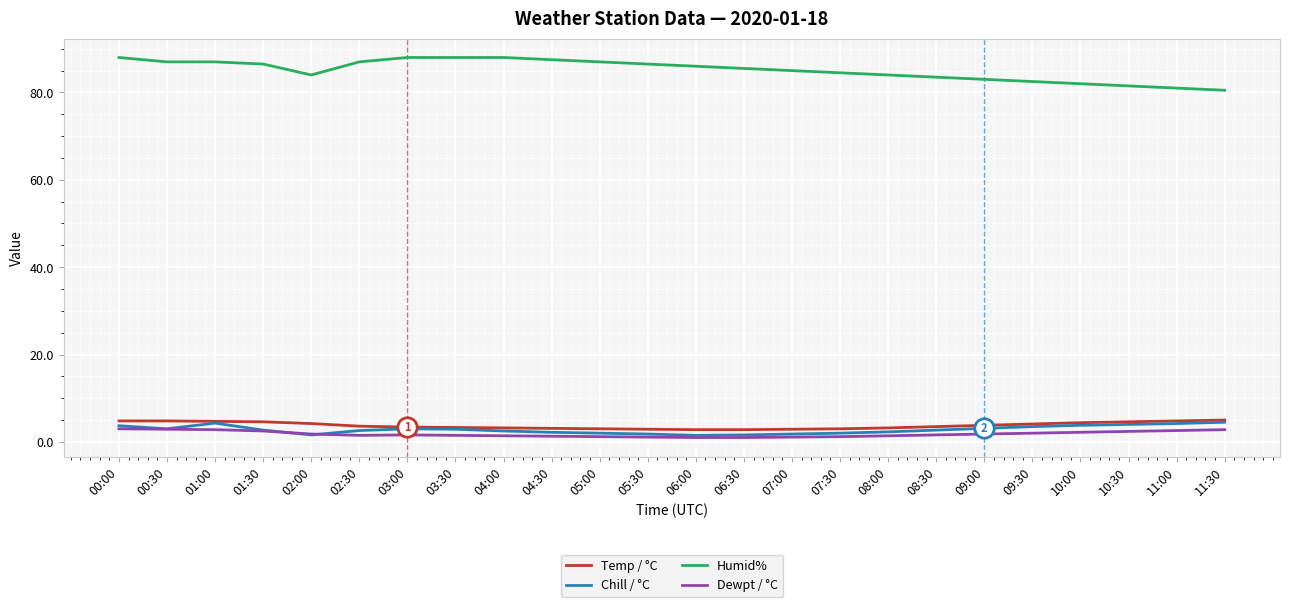

What are all the series names shown in the legend?

Temp / °C, Chill / °C, Humid%, Dewpt / °C